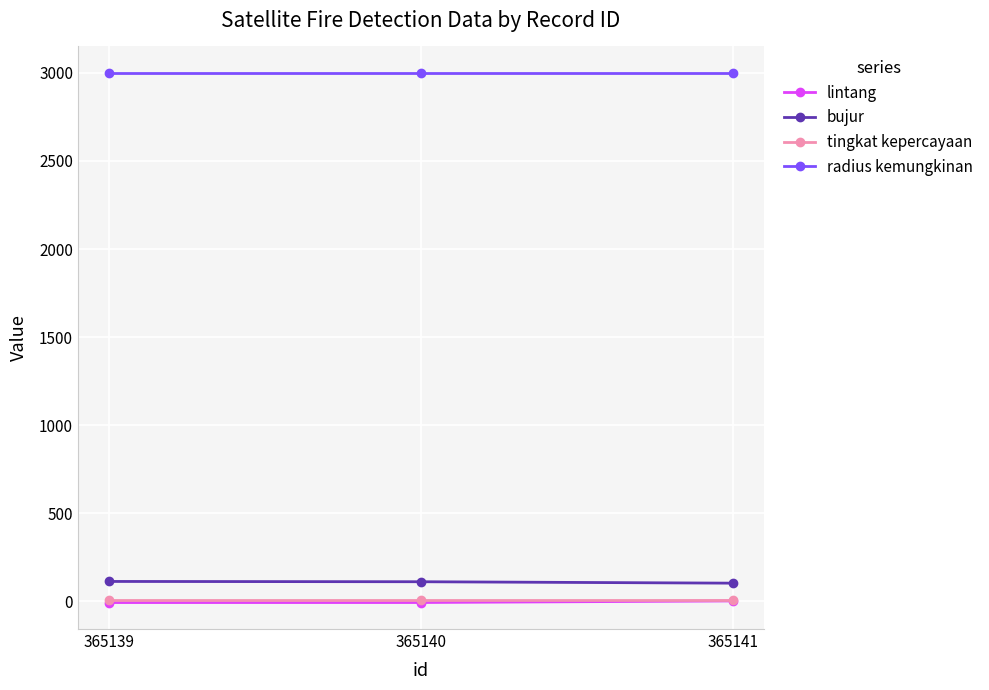

Is the value of tingkat kepercayaan at 365140 greater than the value of bujur at 365139?

No